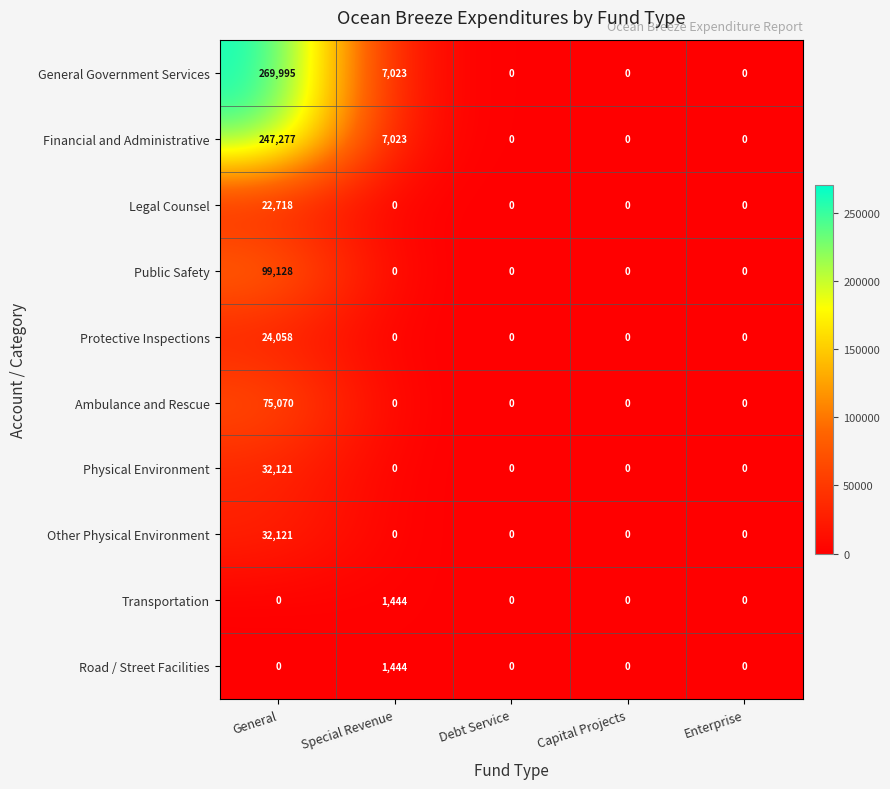

The Ambulance and Rescue series shows 23176 at General. True or false?

False